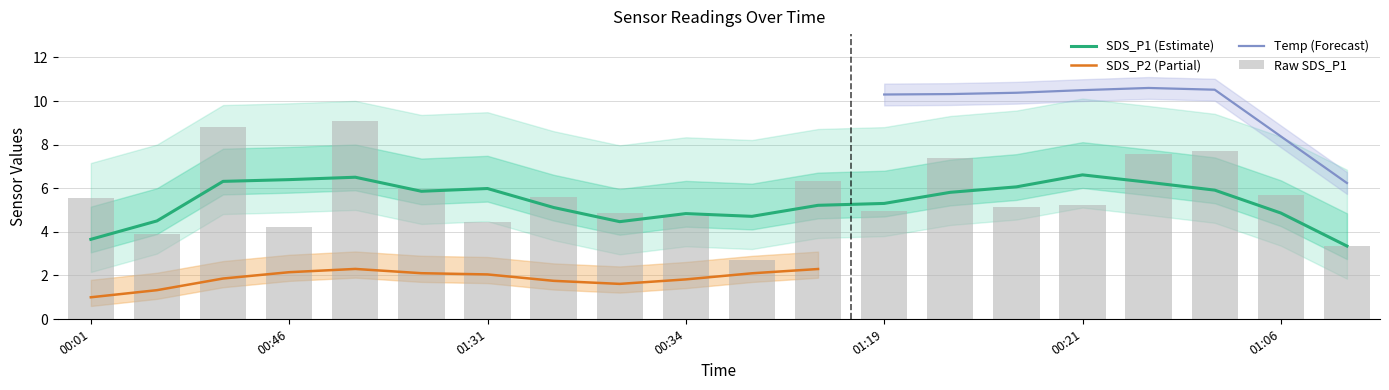

What is the label of the 1st bar from the right?

01:21